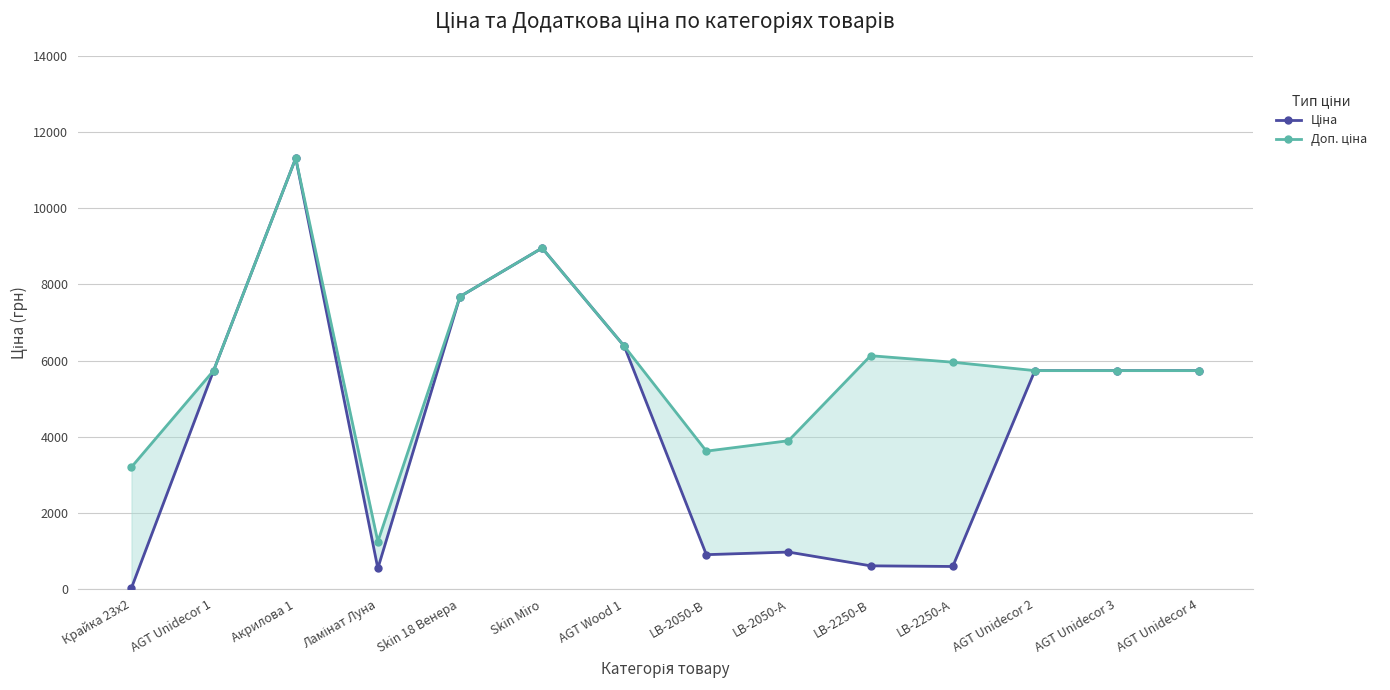

True or false: Ціна has a value of 150.0 at Ламінат Луна.

False